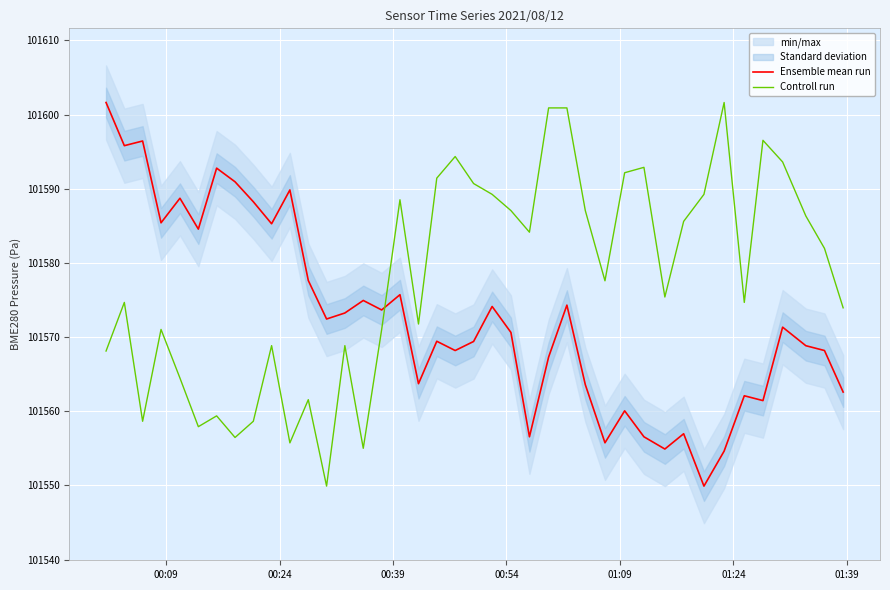

After their last crossing, which series has the higher values: Ensemble mean run or Controll run?

Controll run